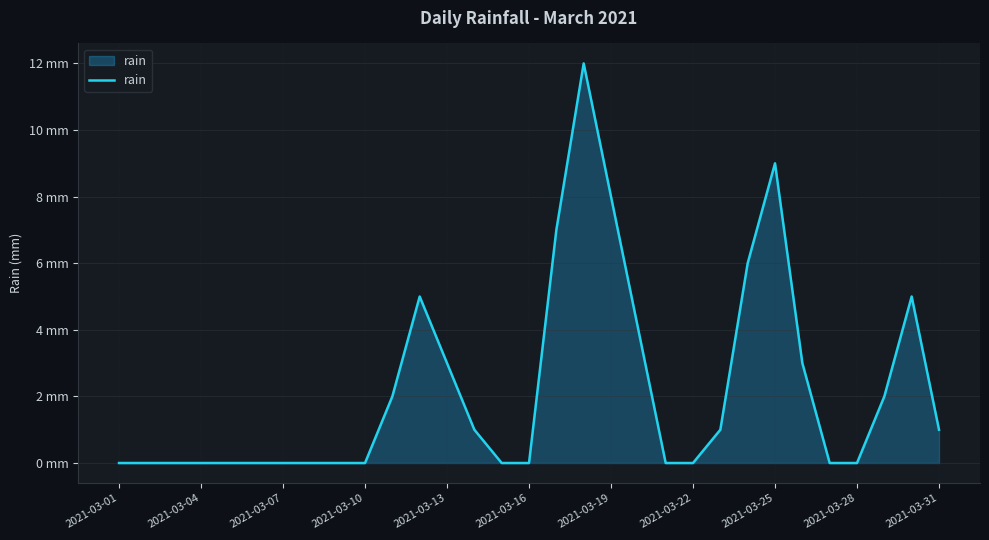

How many interior local peaks (higher than both neighbors) does the data have?

4